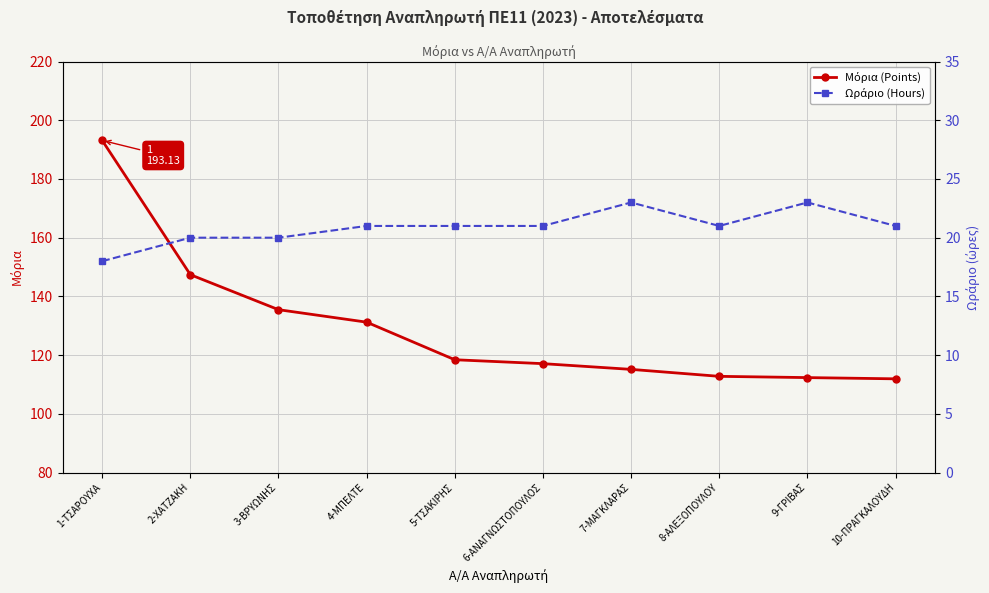

What is the average value of the Μόρια (Points) series?

129.5